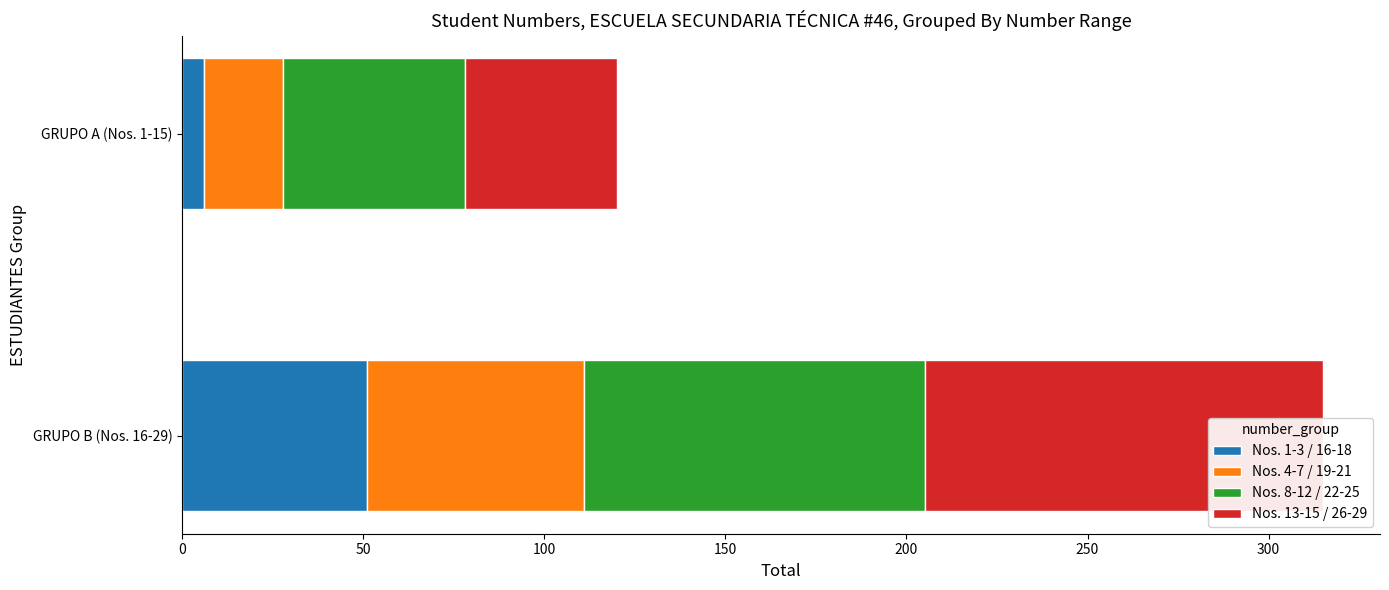

The Nos. 8-12 / 22-25 series shows 144 at GRUPO B (Nos. 16-29). True or false?

False